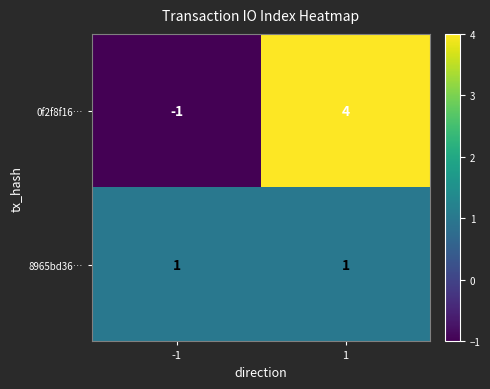

Reading left to right, transcribe all the data shown in this chart.

0f2f8f16…: -1	4
8965bd36…: 1	1